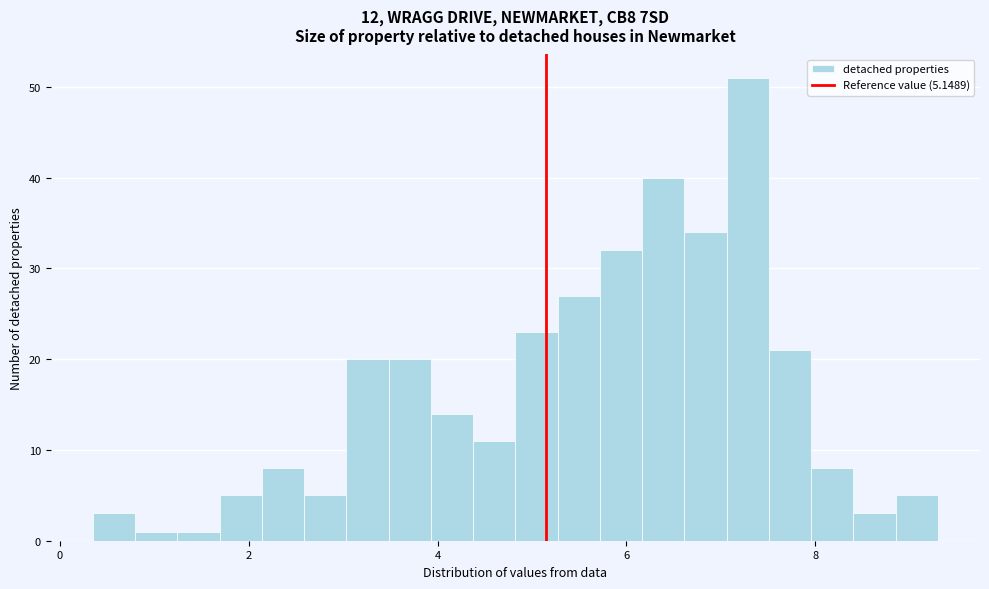

Around what value on the x-axis is the tallest bar? Give the approximate position of its centre, as read against the axis.

7.2